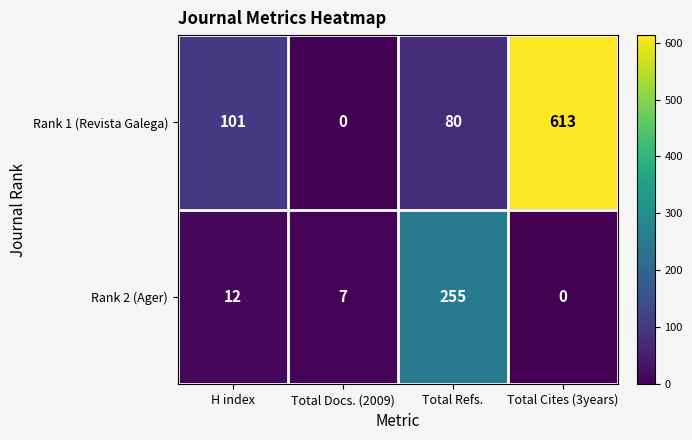

Reading left to right, transcribe all the data shown in this chart.

Rank 1 (Revista Galega): H index=101	Total Docs. (2009)=0	Total Refs.=80	Total Cites (3years)=613
Rank 2 (Ager): H index=12	Total Docs. (2009)=7	Total Refs.=255	Total Cites (3years)=0